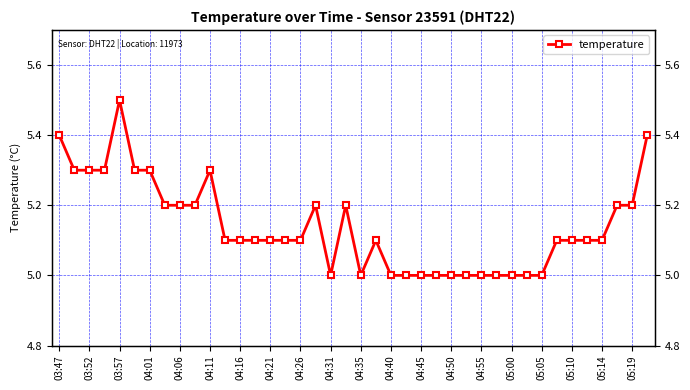

What is the average value?

5.1